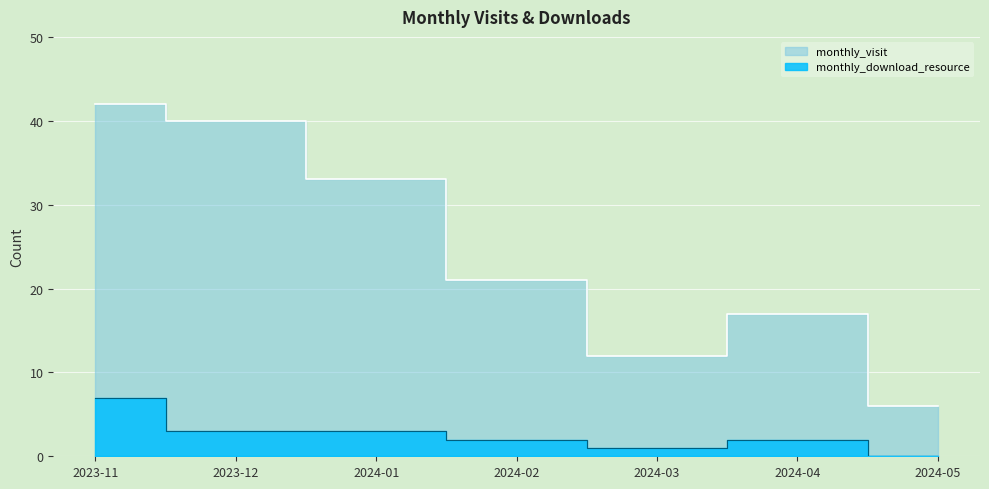

List the series in order of their peak value, highest first.

monthly_visit, monthly_download_resource